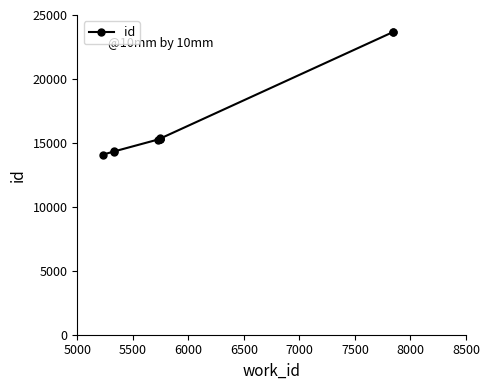

Is it true that the value at 7000 is 3688?

False